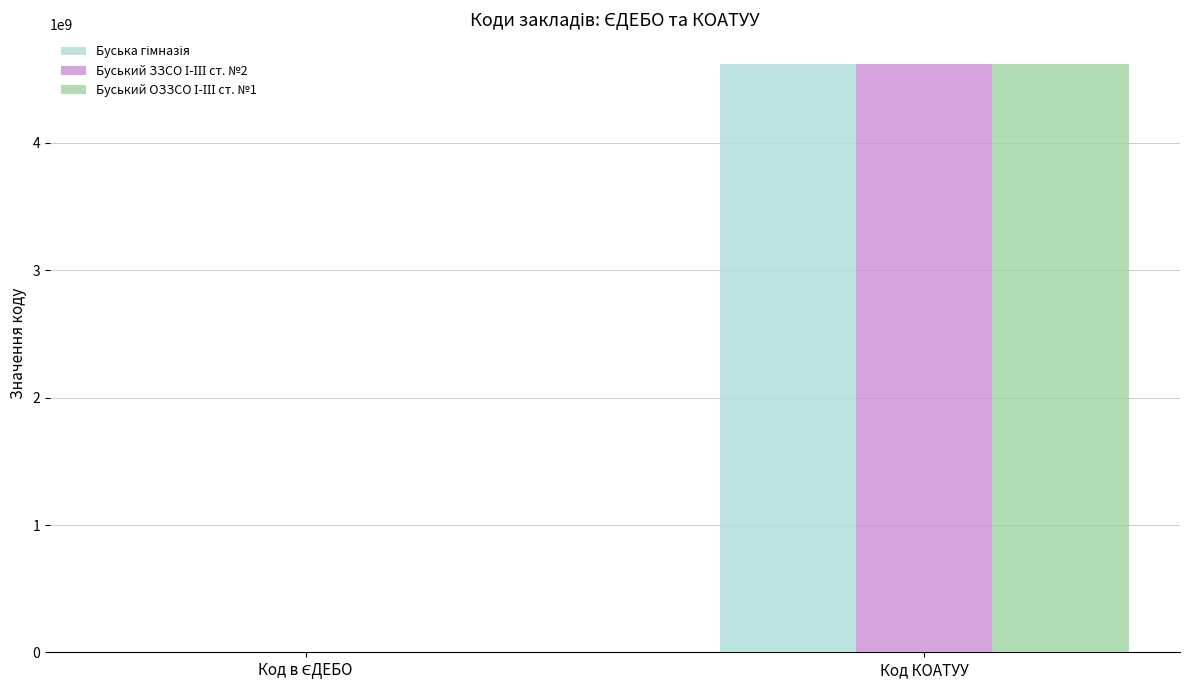

What is the greatest value displayed?

4620610100